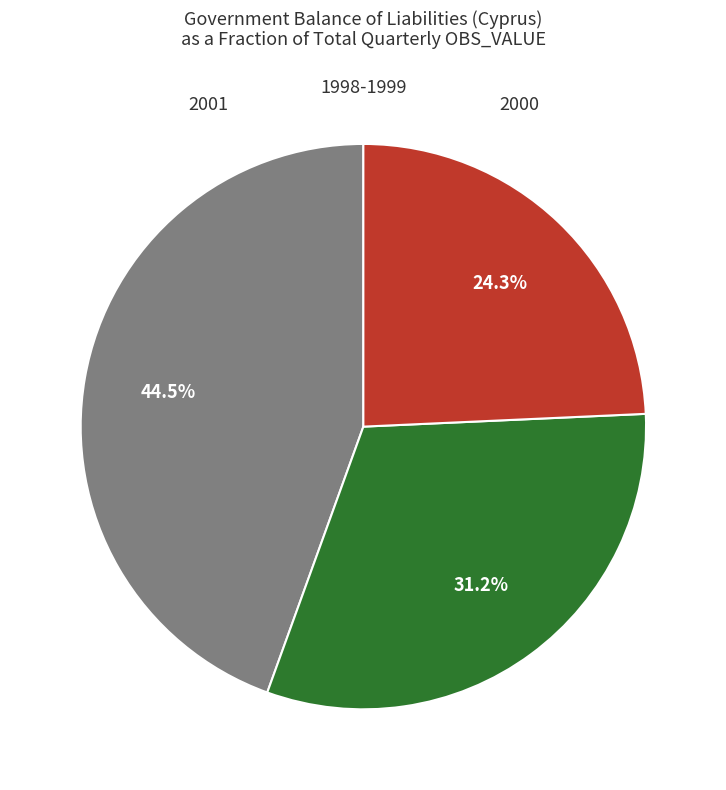

Is there any slice that represents more than half of the pie?

No